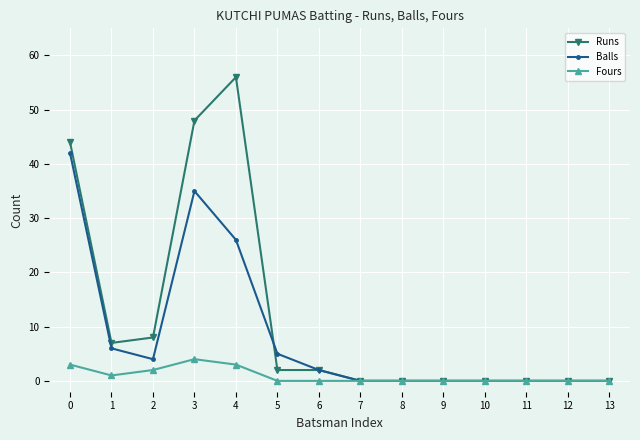

At how many categories does at least one series exceed 15?

3